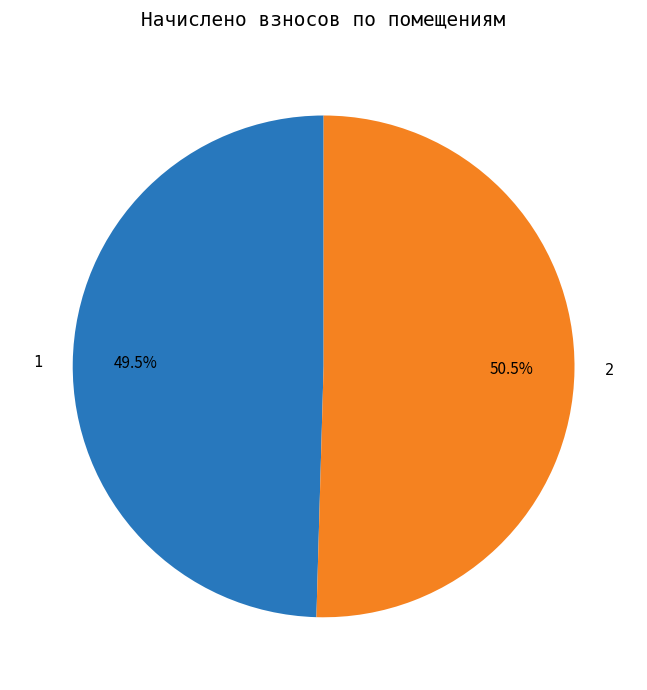

To the nearest percent, what is the difference between the largest and smallest slice percentages?

1%